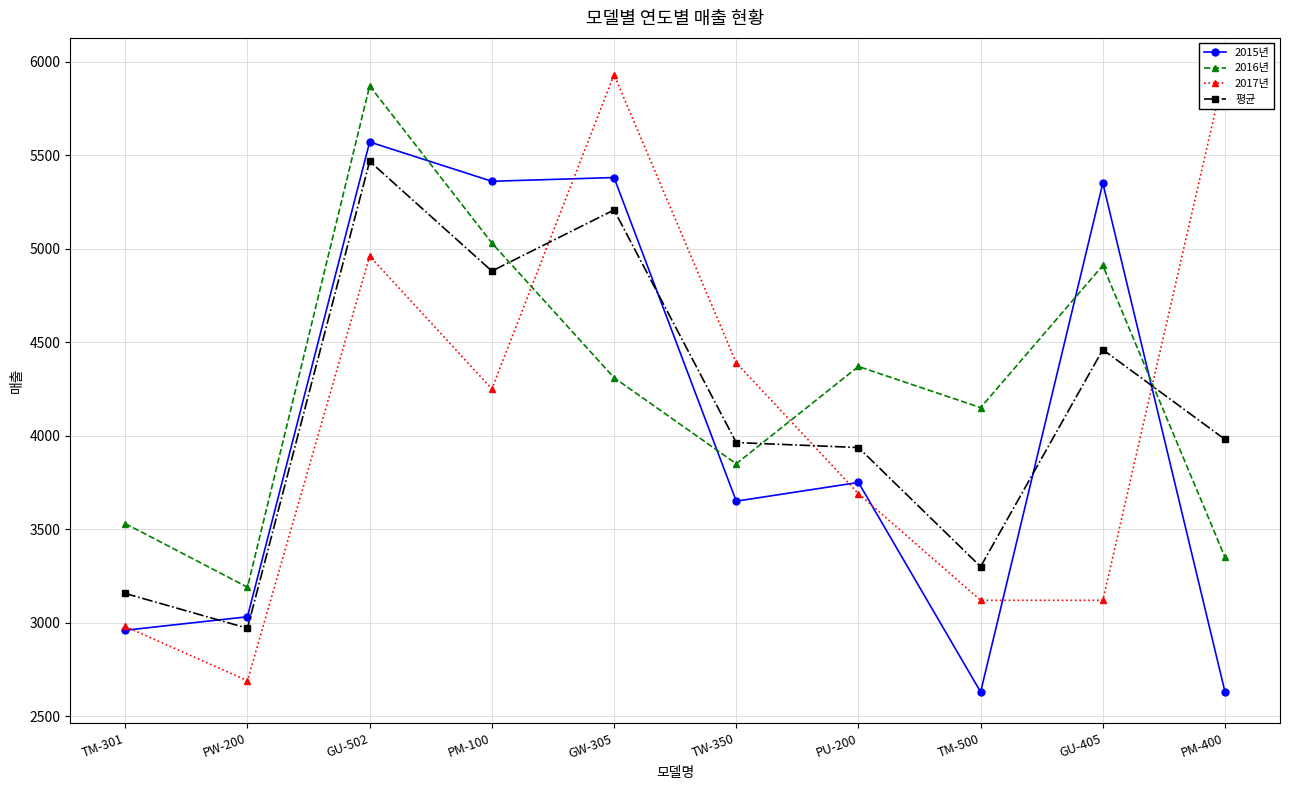

What is the average value of the 2017년 series?

4109.0